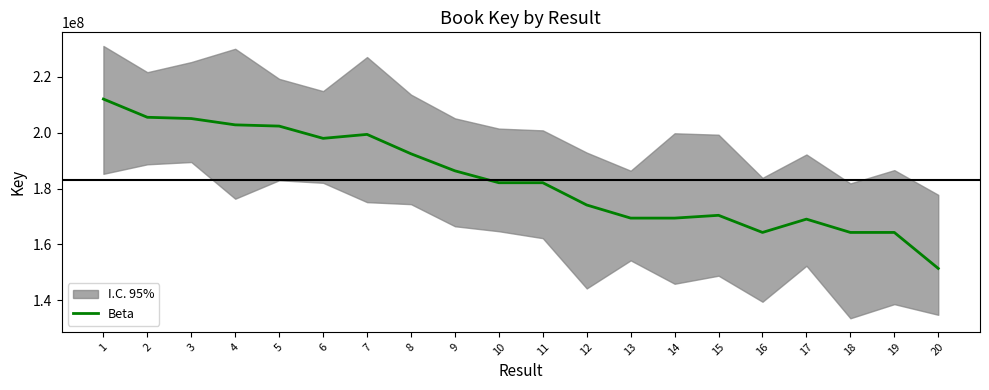

The chart shows a value of 251063129 at 19. True or false?

False